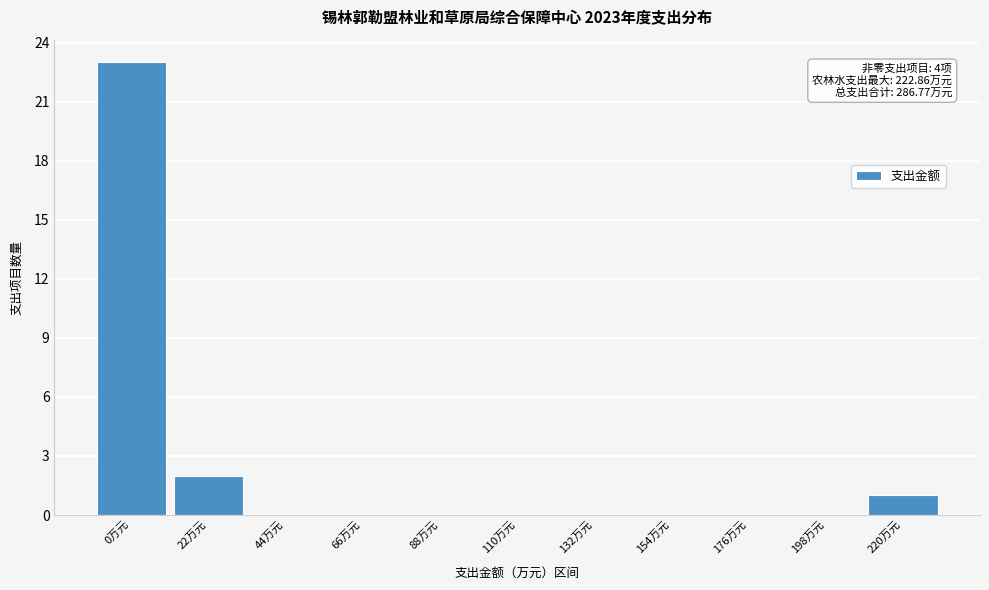

Reading left to right, extract all data points from this chart.

0万元=23	22万元=2	44万元=0	66万元=0	88万元=0	110万元=0	132万元=0	154万元=0	176万元=0	198万元=0	220万元=1